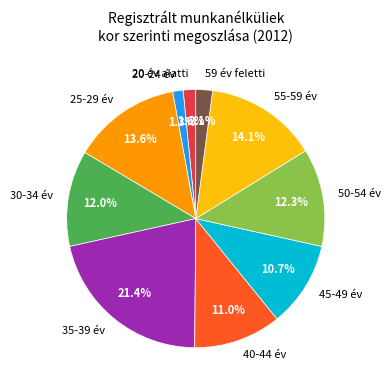

Is the sum of 20-24 év and 55-59 év greater than half?

No